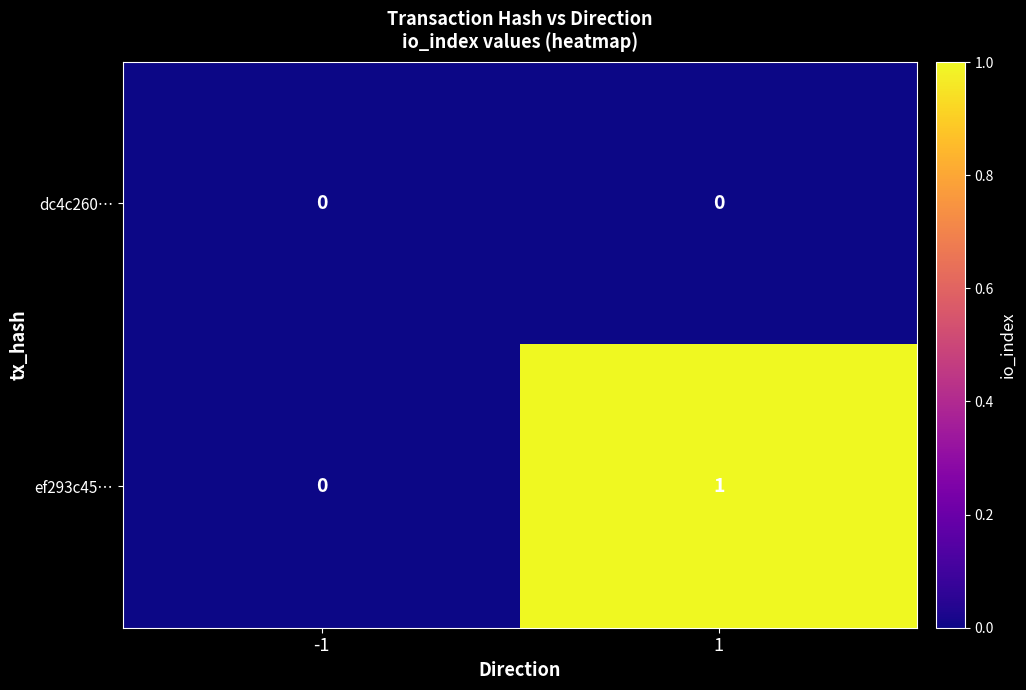

Which series has the largest total across all categories?

ef293c45…